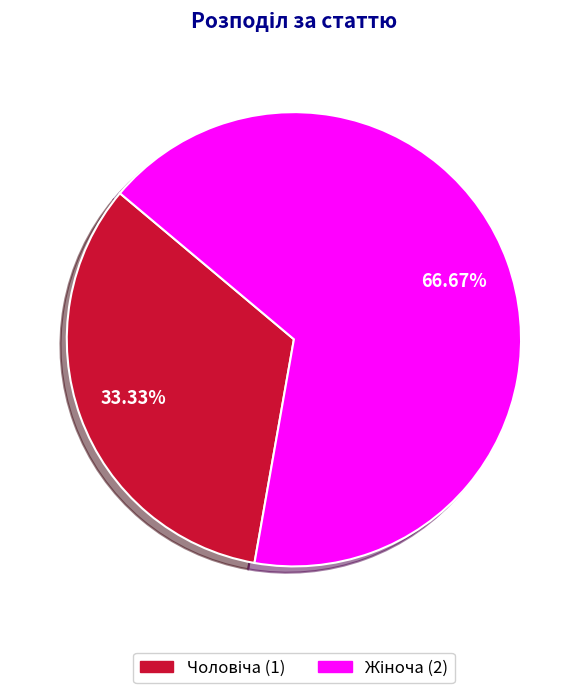

Is there any slice that represents more than half of the pie?

Yes